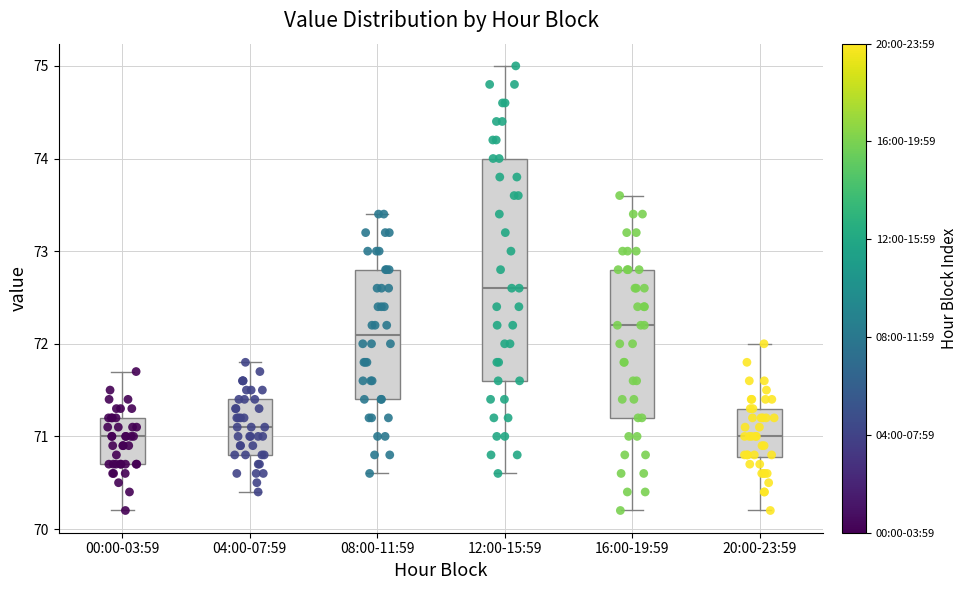

Reading left to right, transcribe this box plot: for each box, give where its median line is, the range the box spans, and where its two whiskers end, as read against the y-axis. The values are not printed on the chart, so give them approximately, as read against the axis.

00:00-03:59: median 71.0, box 70.7 to 71.2, whiskers 70.2 to 71.7
04:00-07:59: median 71.1, box 70.8 to 71.4, whiskers 70.4 to 71.8
08:00-11:59: median 72.1, box 71.4 to 72.8, whiskers 70.6 to 73.4
12:00-15:59: median 72.6, box 71.6 to 74.0, whiskers 70.6 to 75.0
16:00-19:59: median 72.2, box 71.2 to 72.8, whiskers 70.2 to 73.6
20:00-23:59: median 71.0, box 70.8 to 71.3, whiskers 70.2 to 72.0